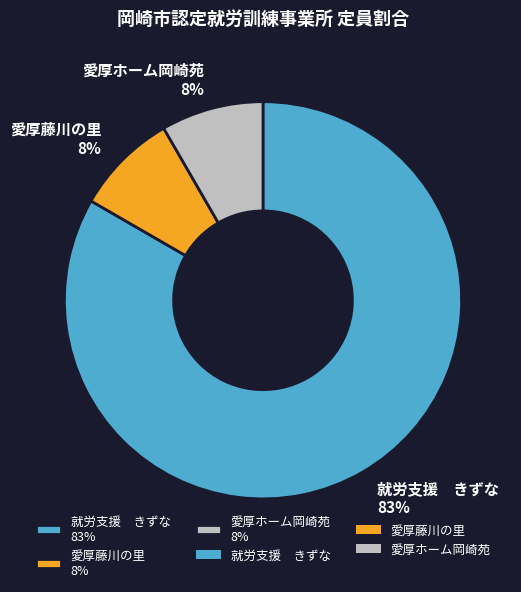

The 愛厚ホーム岡崎苑 slice represents 8% of the pie. True or false?

True